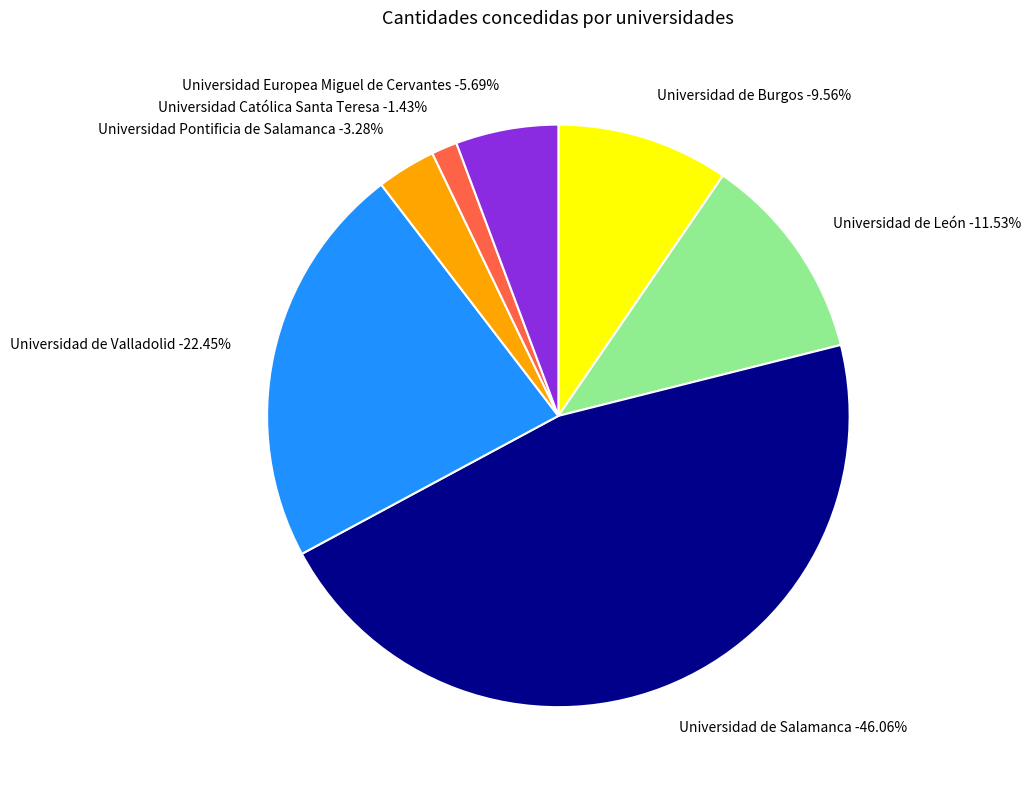

Does any single category account for the majority?

No